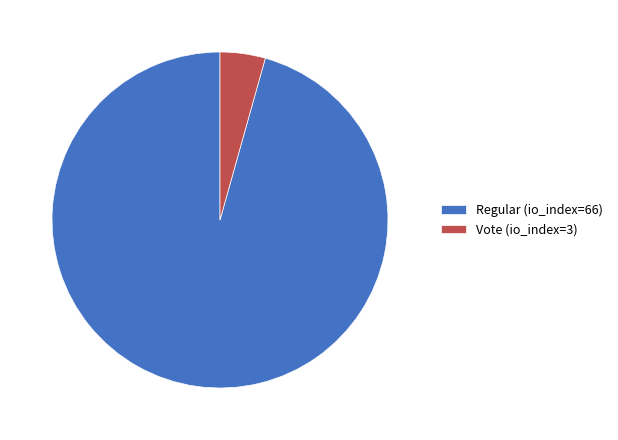

Which slice is the smallest?

Vote (io_index=3)